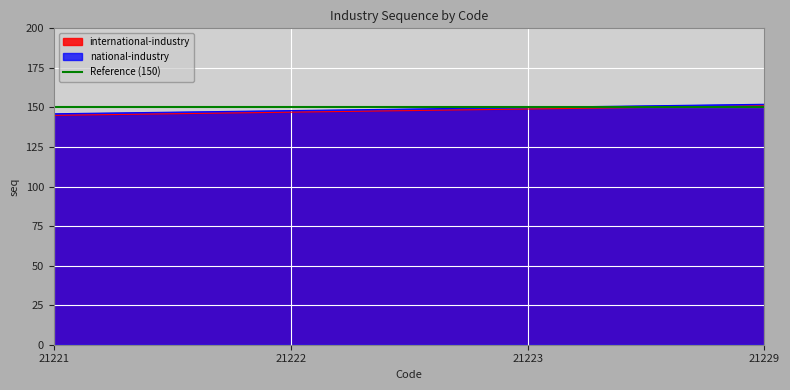

What is the value of the international-industry point at the 3rd from the left?

149